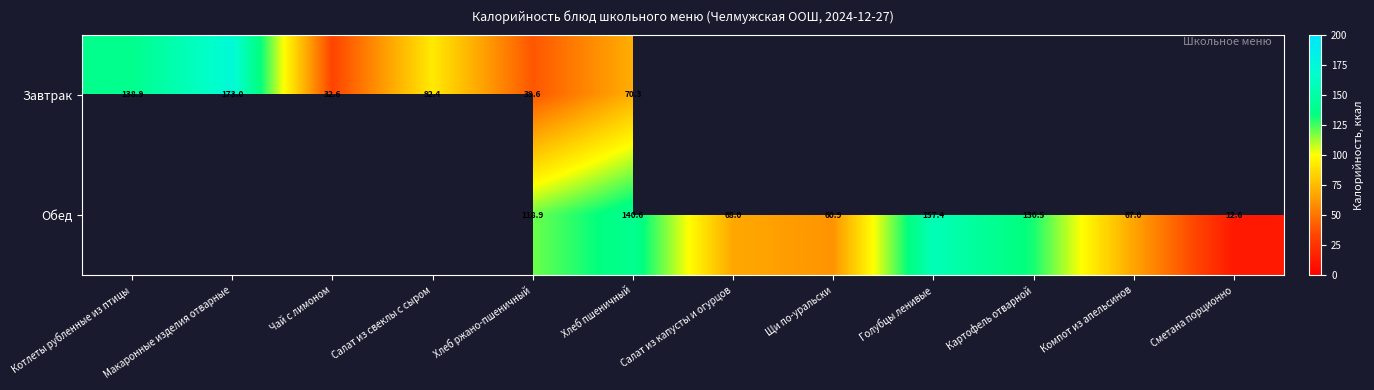

What is the difference between the highest and lowest values at Хлеб пшеничный?

70.3